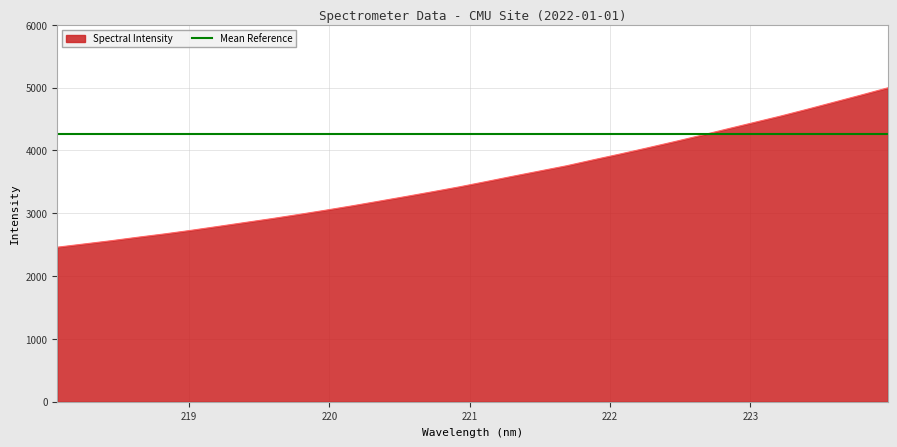

What is the maximum value shown in the chart?

4996.3